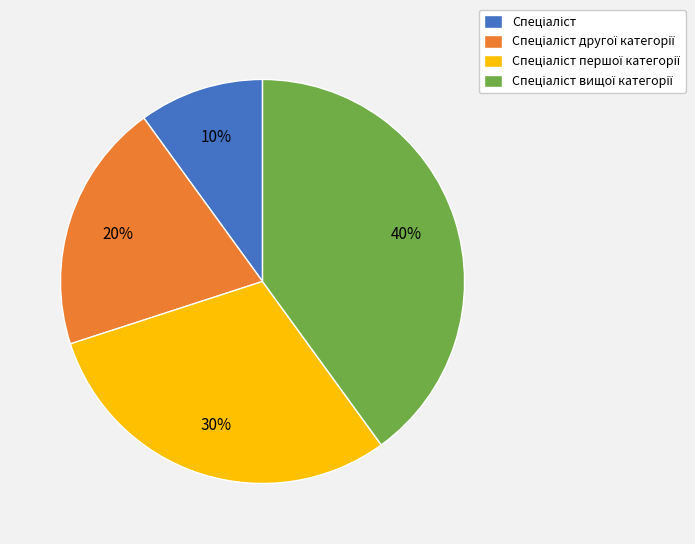

How many segments does this pie chart have?

4